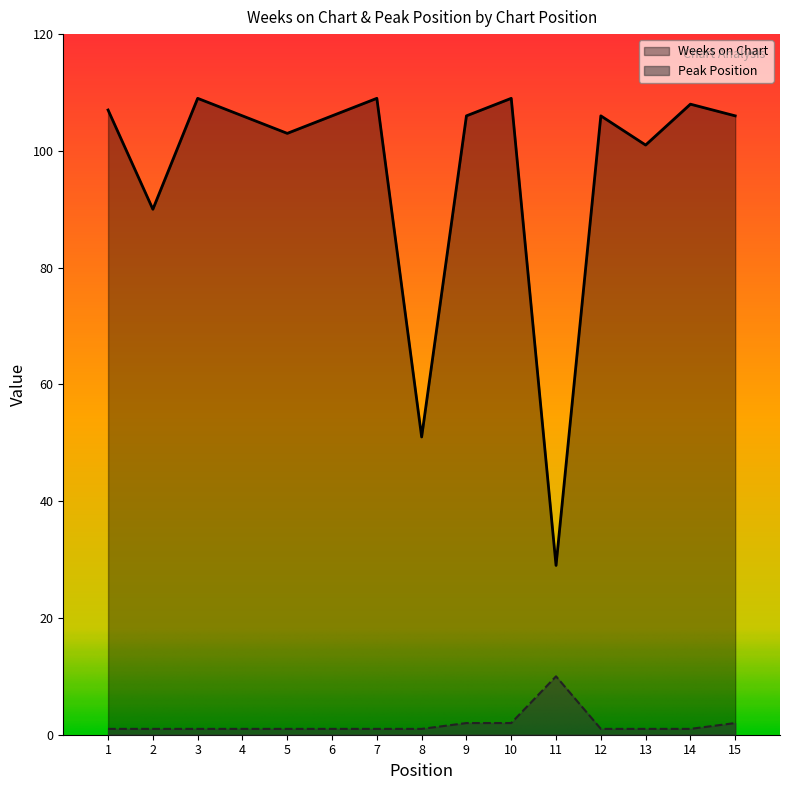

What is the sum of all Peak Position values?

27